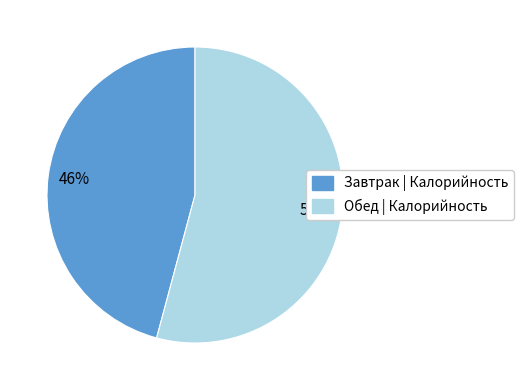

Count the number of slices in the pie.

2